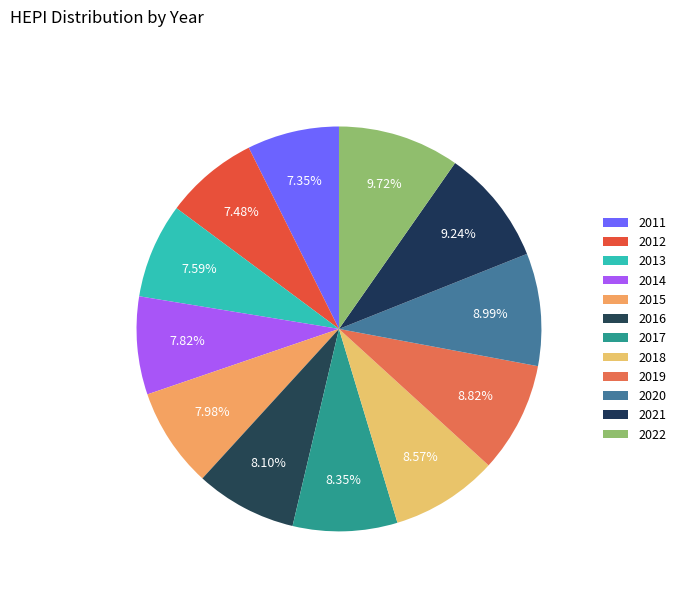

What percentage do 2021 and 2017 together represent?

17.6%